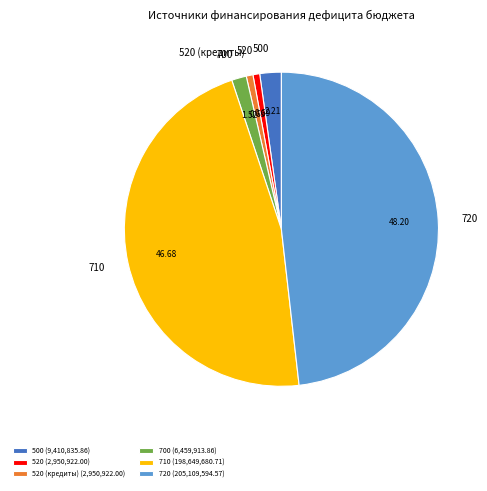

What is the largest slice in the pie chart?

720